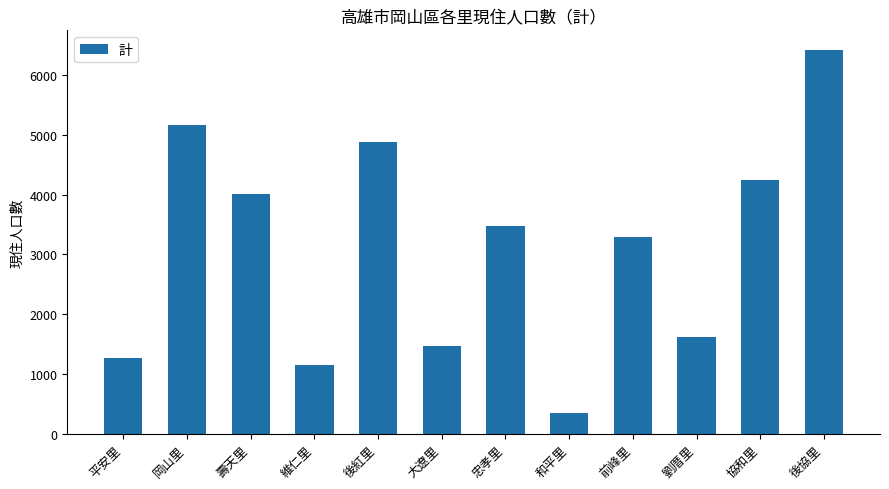

What is the ratio of the value at 岡山里 to the value at 劉厝里?

3.2